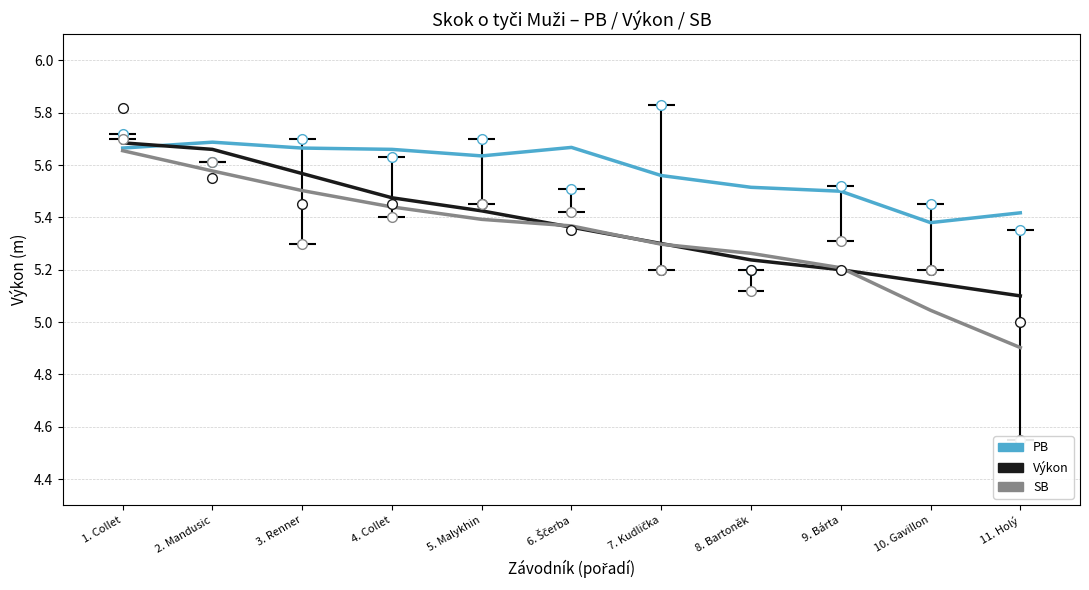

True or false: PB and SB intersect in this chart.

False